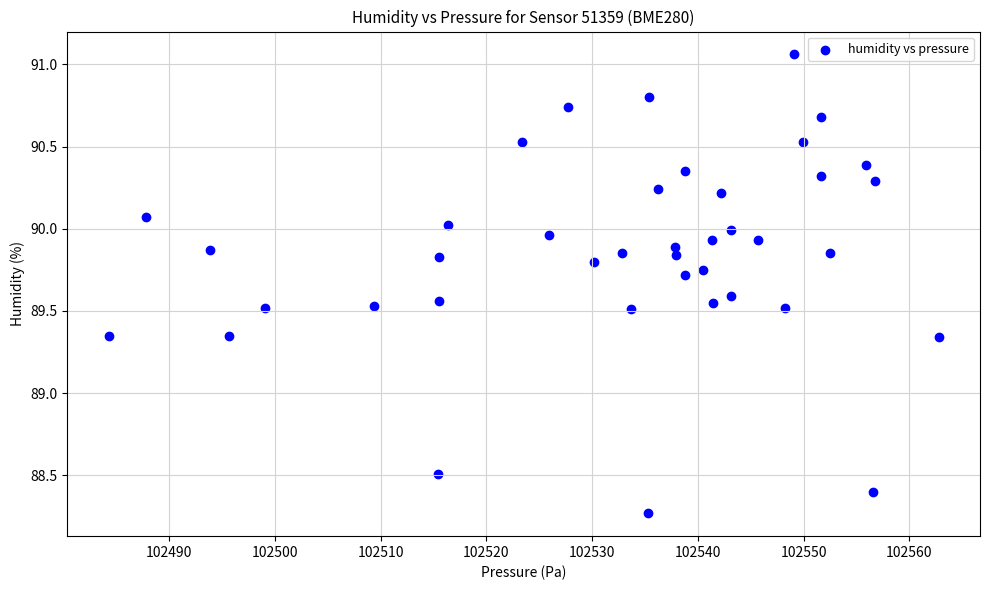

What is the range of Y values (max minus min)?

2.8